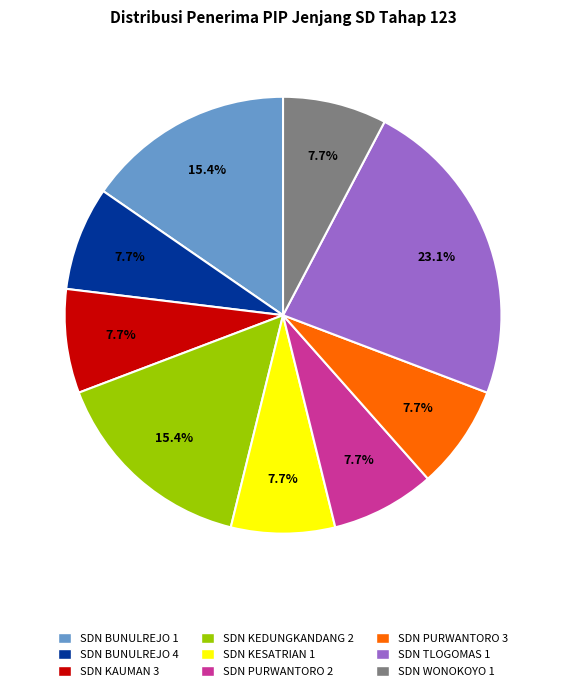

How many segments does this pie chart have?

9